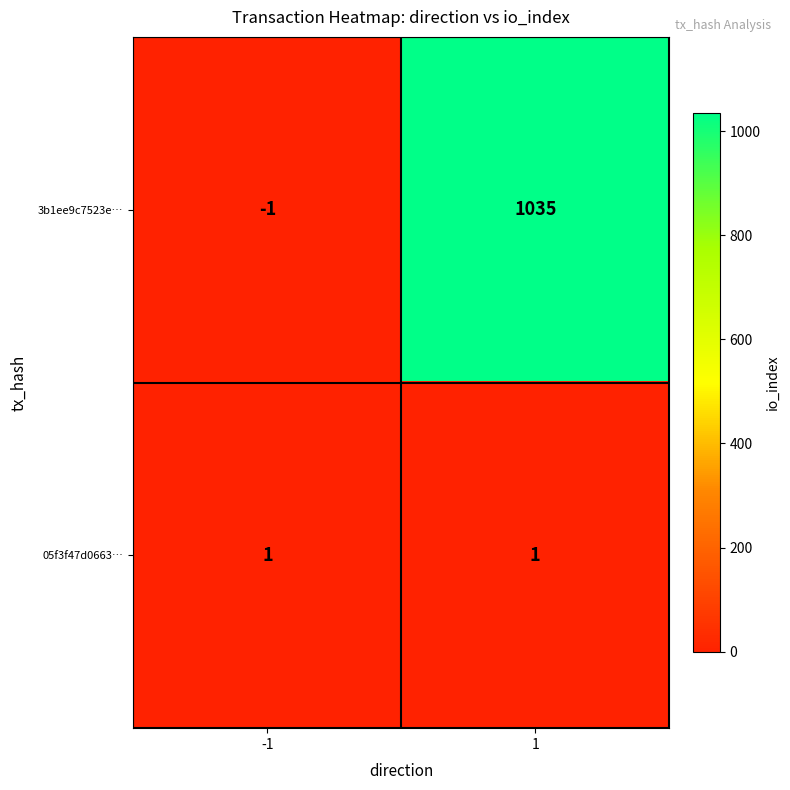

Rank the series by their maximum value, from highest to lowest.

3b1ee9c7523e…, 05f3f47d0663…